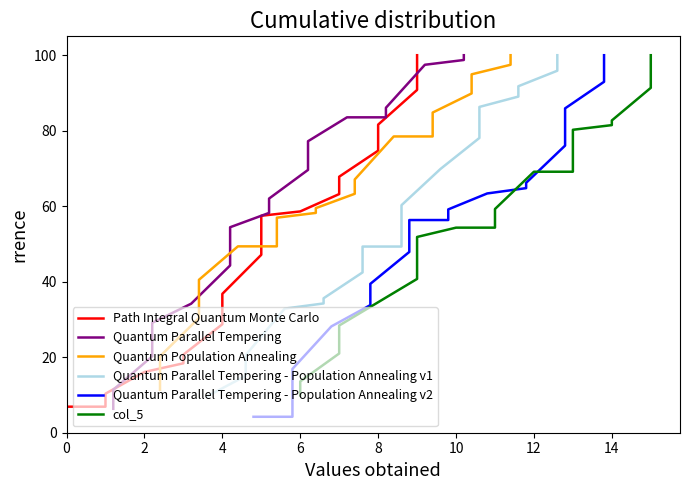

Reading left to right, extract all data points from this chart.

Path Integral Quantum Monte Carlo: 1.1	6.9	6.9	10.3	16.1	18.4	20.7	28.7	36.8	47.1	57.5	58.6	63.2	67.8	74.7	81.6	90.8	100.0
Quantum Parallel Tempering: 6.3	11.4	20.3	29.1	34.2	44.3	54.4	58.2	62.0	69.6	77.2	83.5	83.5	86.1	97.5	97.5	98.7	100.0
Quantum Population Annealing: 11.4	20.3	30.4	40.5	49.4	49.4	57.0	58.2	59.5	63.3	67.1	78.5	78.5	84.8	89.9	94.9	97.5	100.0
Quantum Parallel Tempering - Population Annealing v1: 9.6	9.6	15.1	20.5	32.9	34.2	35.6	42.5	49.3	49.3	60.3	69.9	78.1	86.3	89.0	91.8	95.9	100.0
Quantum Parallel Tempering - Population Annealing v2: 4.2	4.2	4.2	16.9	28.2	33.8	39.4	47.9	56.3	56.3	59.2	63.4	64.8	66.2	76.1	85.9	93.0	100.0
col_5: 9.9	13.6	21.0	28.4	34.6	40.7	51.9	54.3	54.3	54.3	59.3	69.1	69.1	80.2	81.5	82.7	91.4	100.0